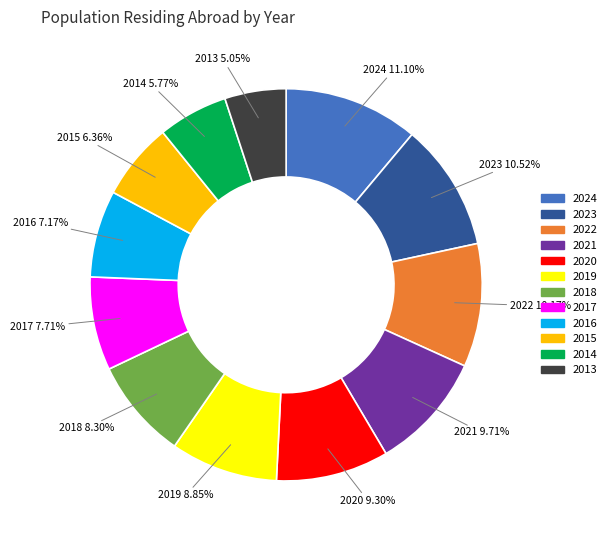

Approximately how many times larger is the value at 2013 compared to 2022?

0.5